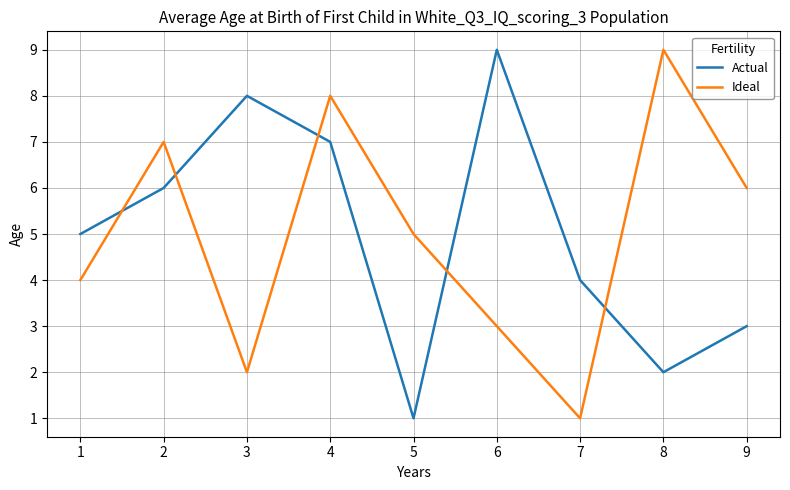

Between which two adjacent categories do Ideal and Actual first intersect?

1 and 2